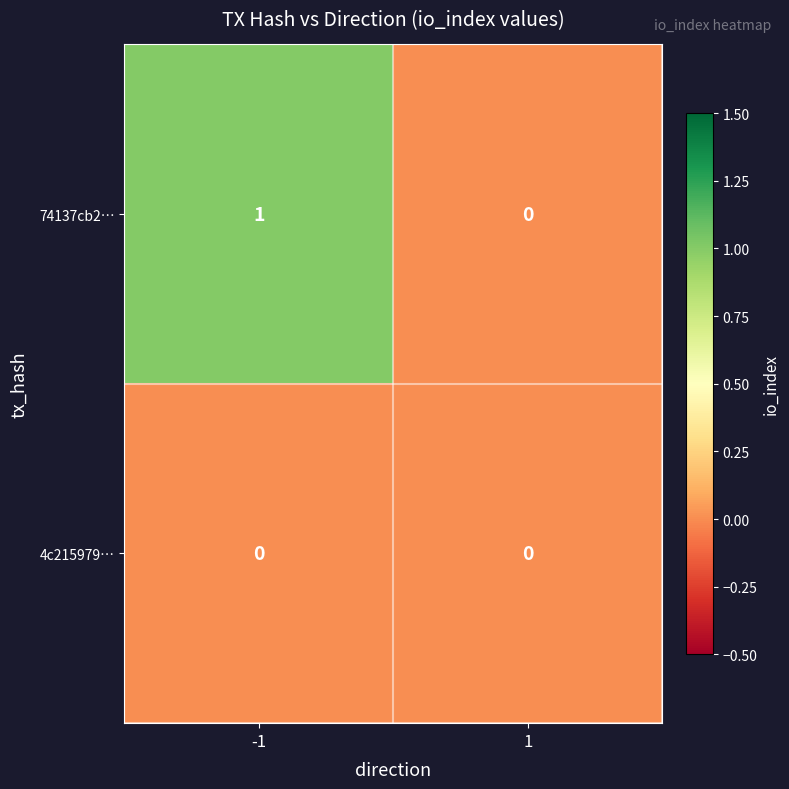

True or false: 74137cb2… has a value of 0 at 1.

True